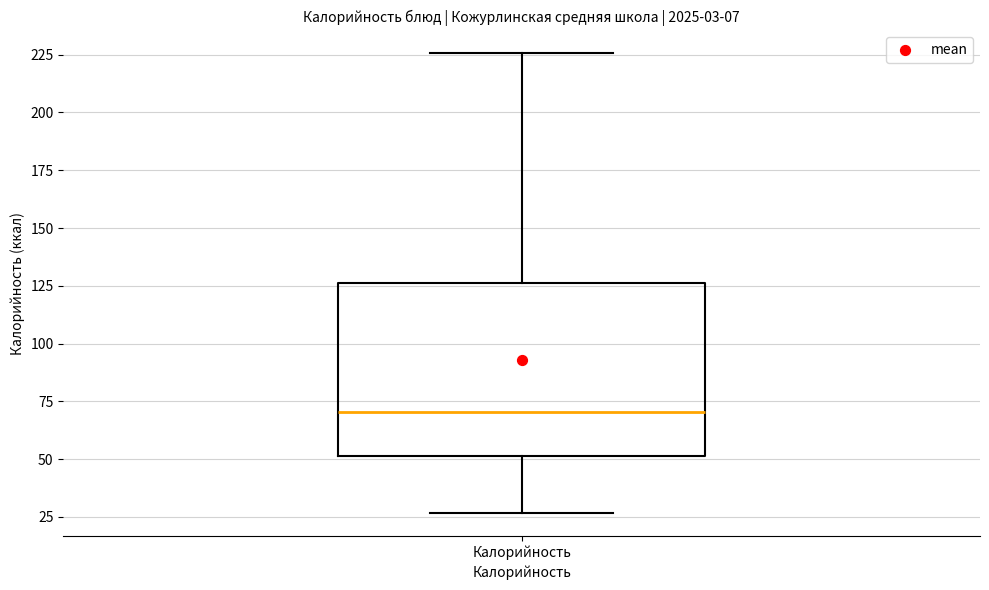

Where does the upper whisker of the box for Калорийность end on the y-axis? The values are not printed on the chart, so give them approximately, as read against the axis.

225